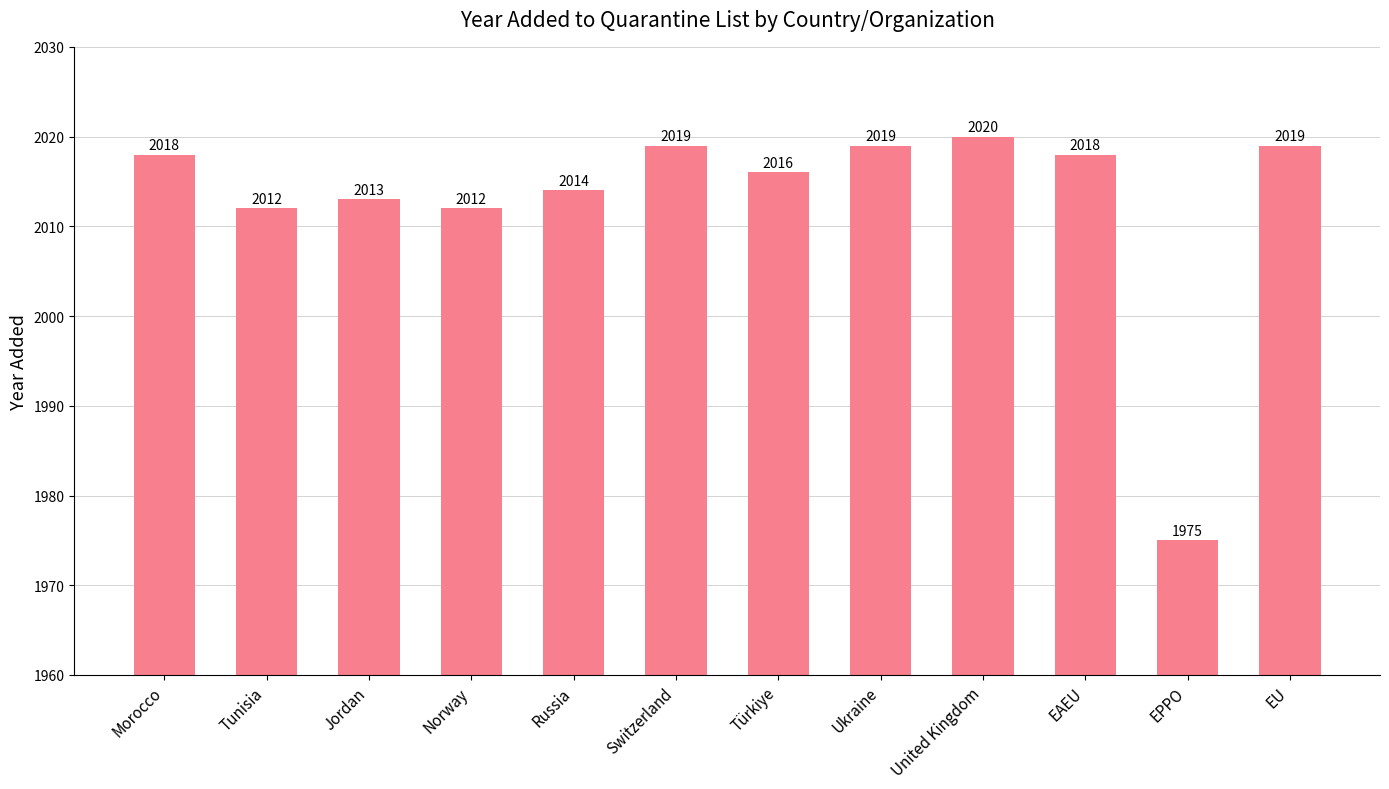

Count the number of categories in the chart.

12